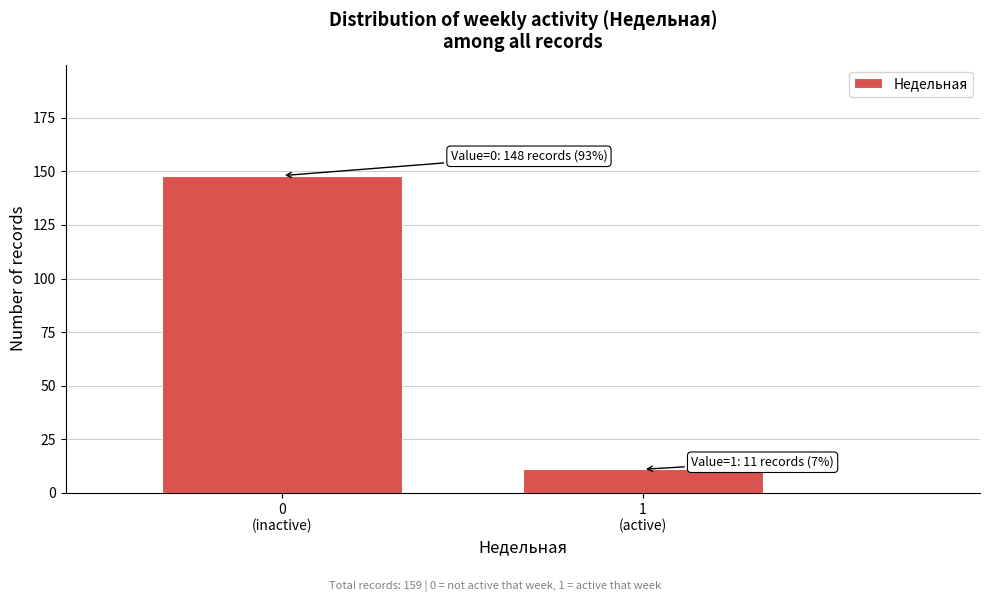

Reading left to right, transcribe all the data shown in this chart.

148	11